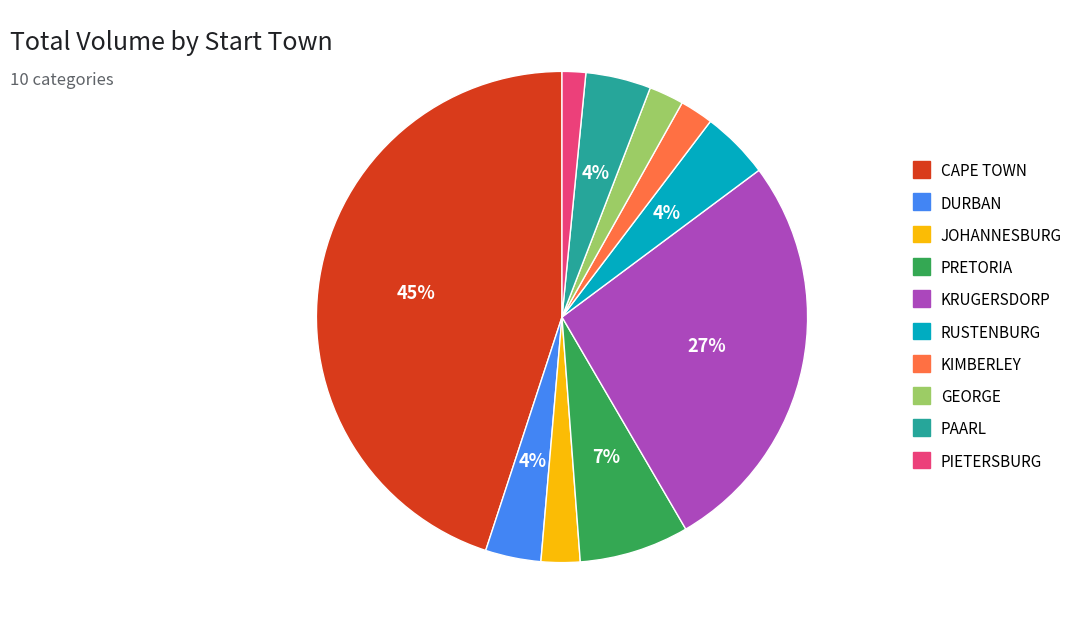

Is there any slice that represents more than half of the pie?

No